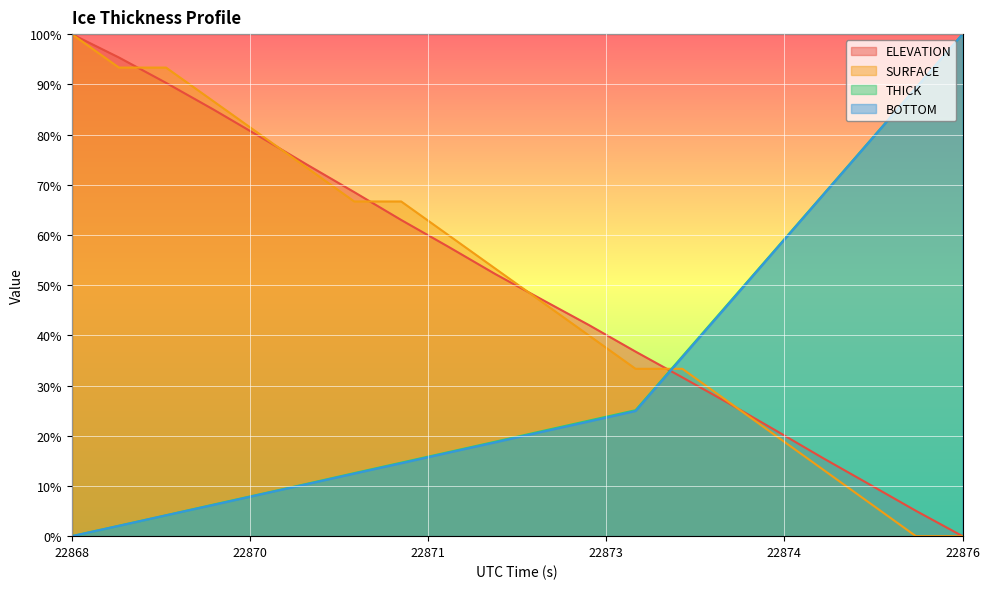

True or false: BOTTOM has more than 0 interior local peaks.

False